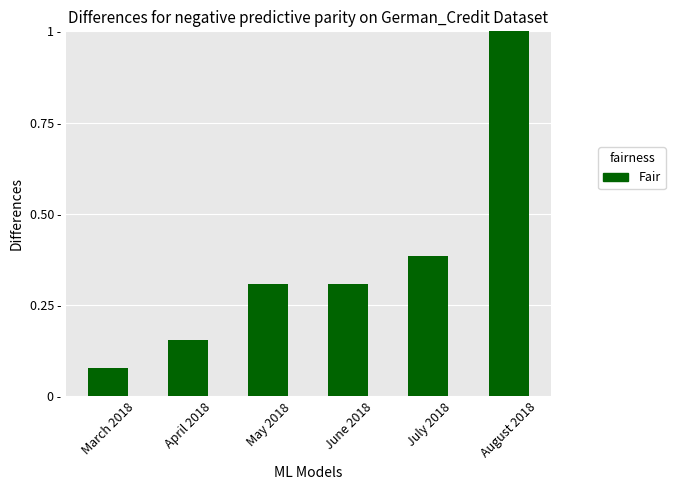

Are the bars horizontal?

No